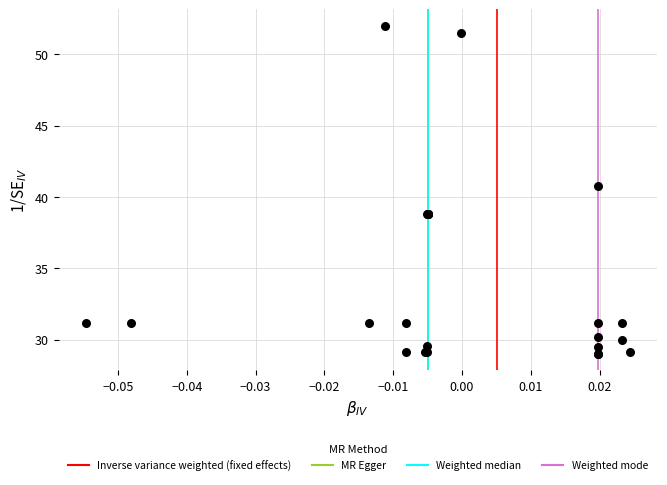

What Y value in the scatter plot is closest to 40?

40.7